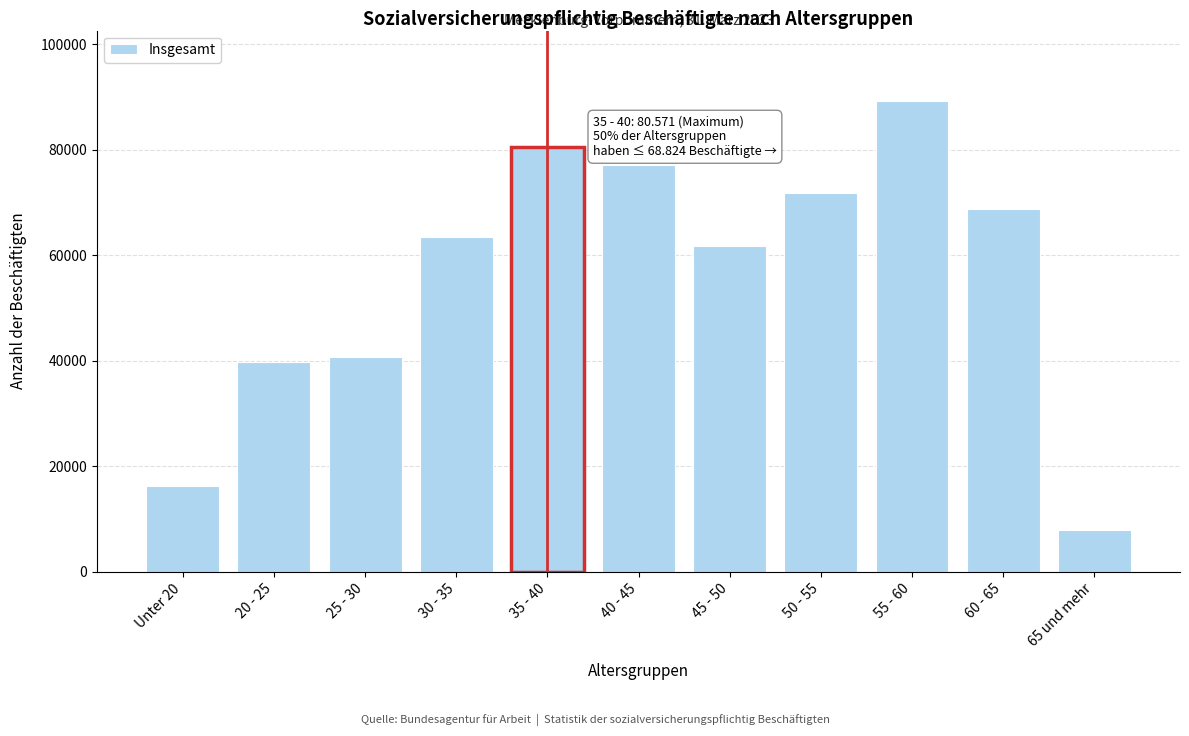

Reading left to right, extract all data points from this chart.

Unter 20=16231	20 - 25=39740	25 - 30=40738	30 - 35=63490	35 - 40=80571	40 - 45=77145	45 - 50=61725	50 - 55=71747	55 - 60=89241	60 - 65=68824	65 und mehr=7971